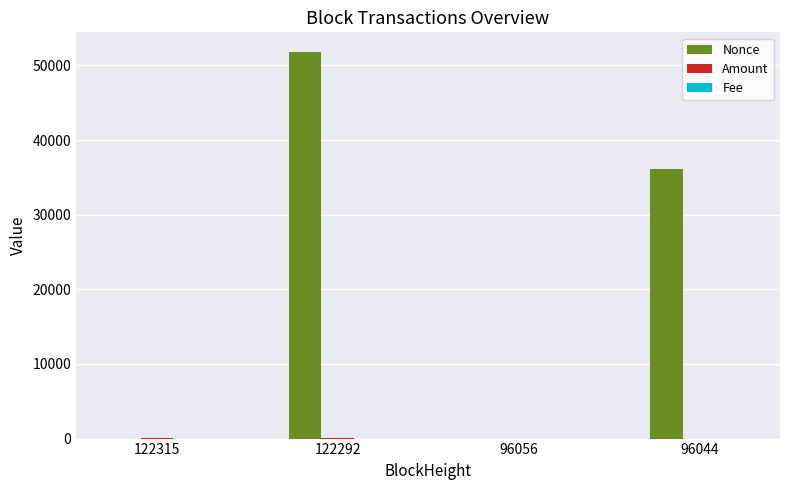

At which label does Nonce reach its peak?

122292